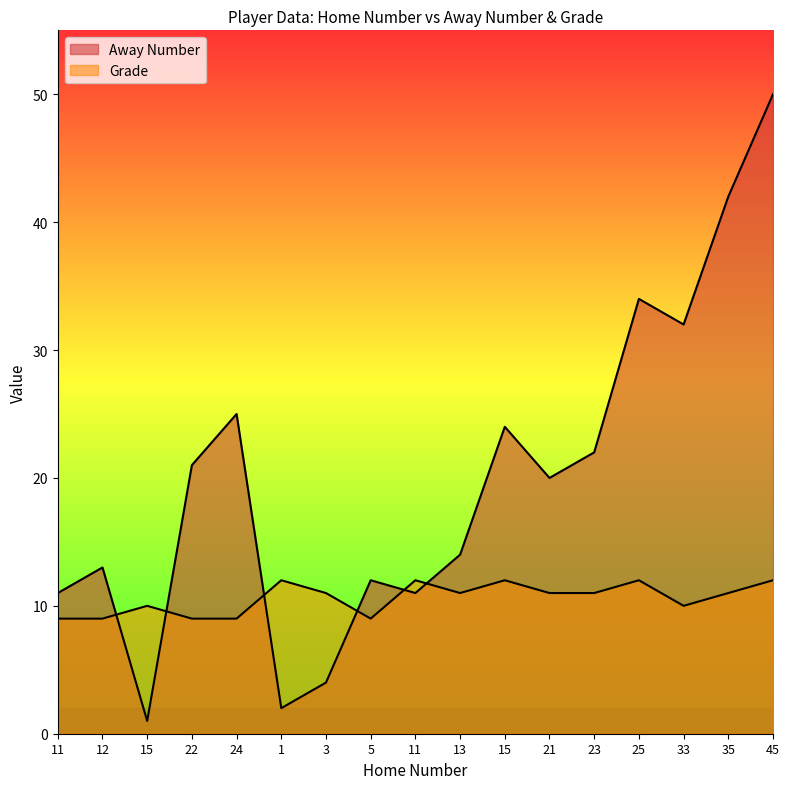

Where is Grade nearest to the value 10?

15